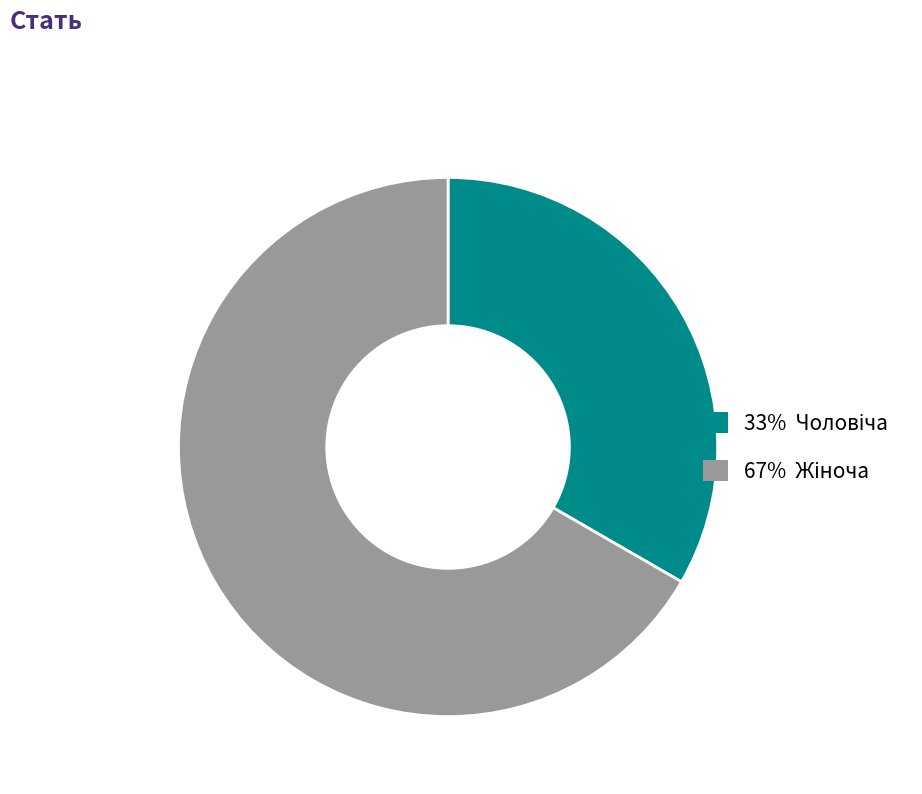

Is there any slice that represents more than half of the pie?

Yes